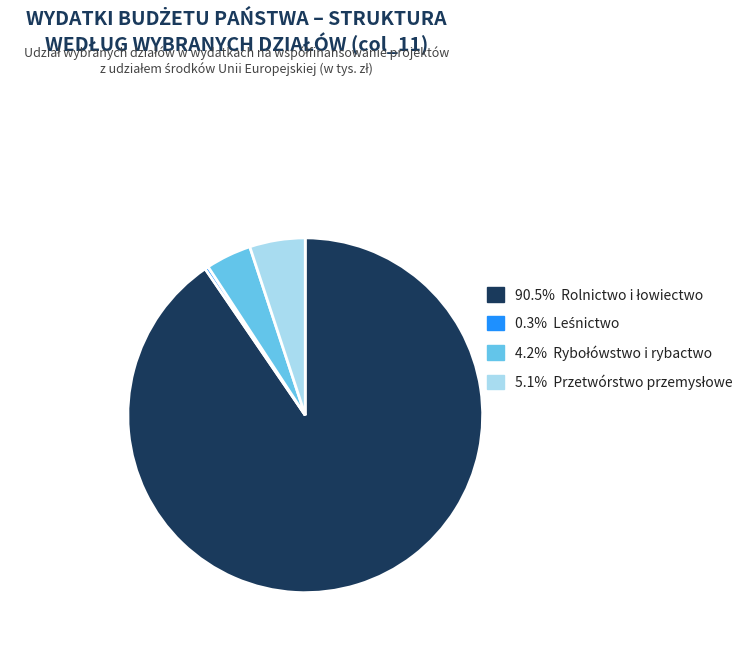

Is there a majority slice in this chart?

Yes